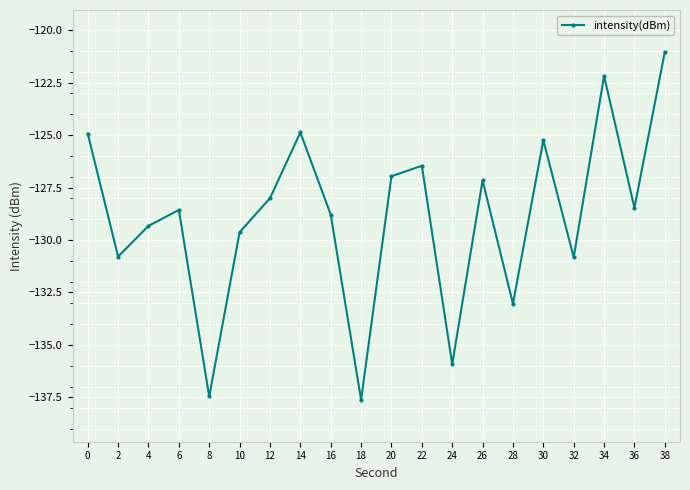

How many distinct data groups are displayed?

1